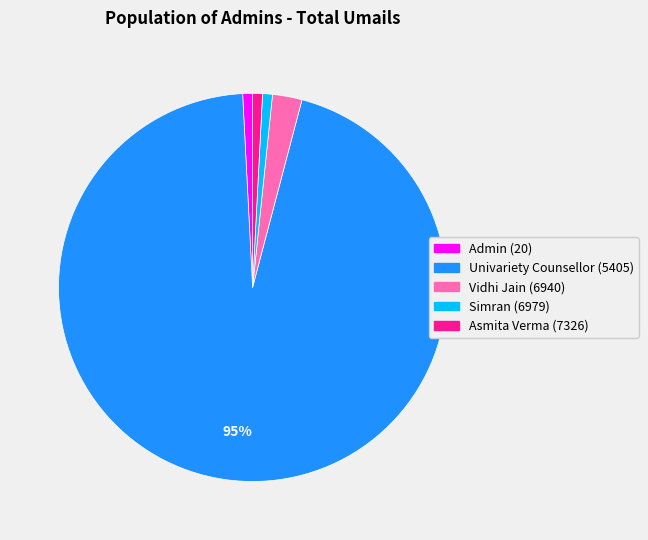

How many segments does this pie chart have?

5